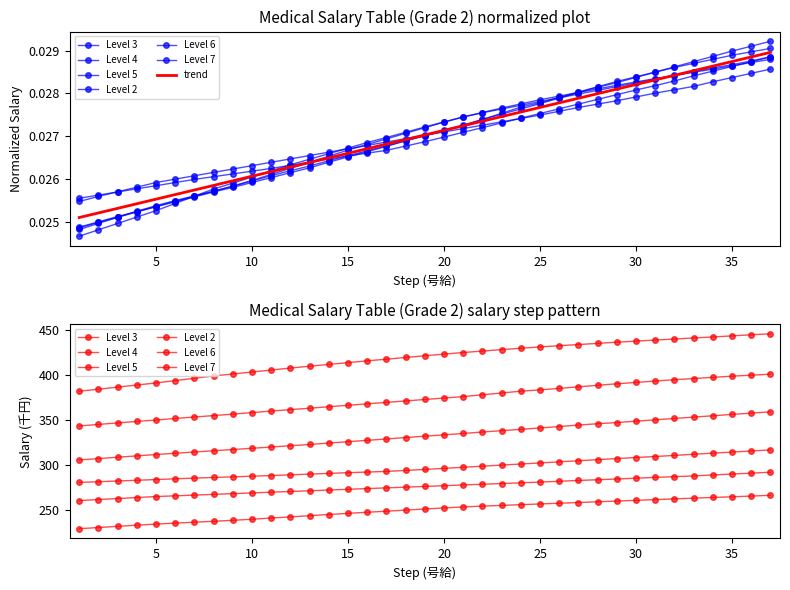

At which category is the sum across all series the highest?

37